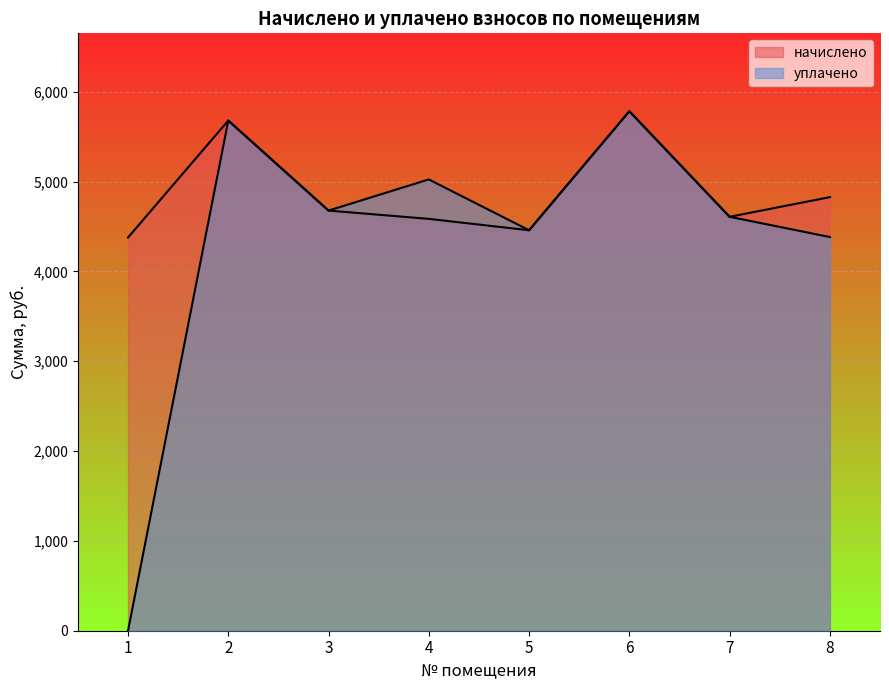

Rank the series by their average value, from highest to lowest.

начислено, уплачено